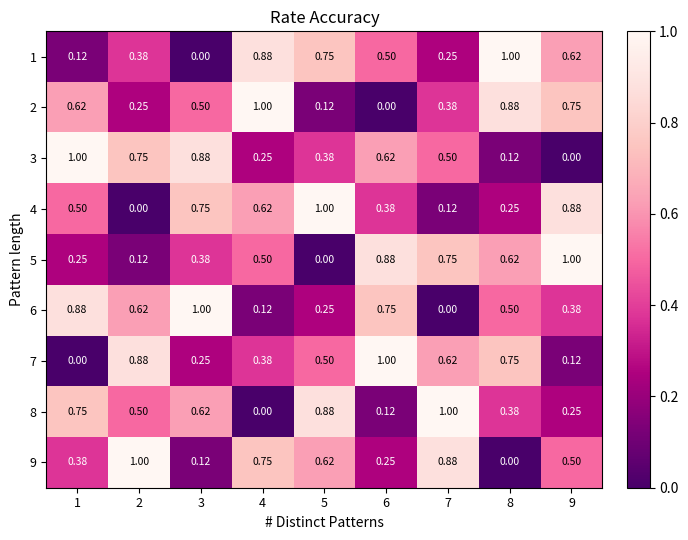

Is the value of 7 at 5 greater than the value of 6 at 7?

Yes